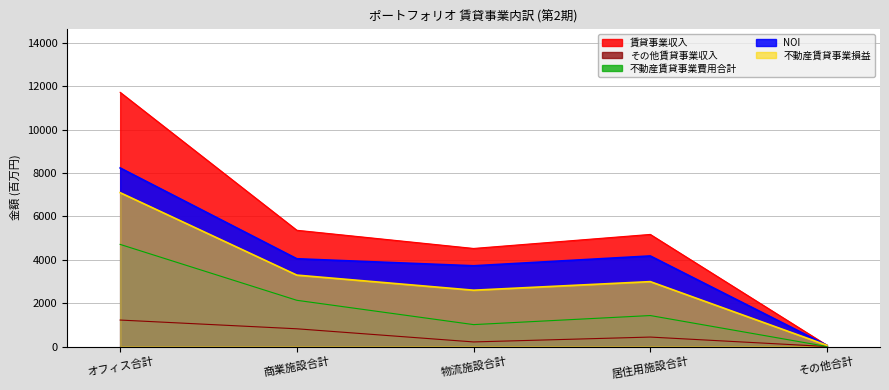

Which category has the highest value in the 不動産賃貸事業費用合計 series?

オフィス合計